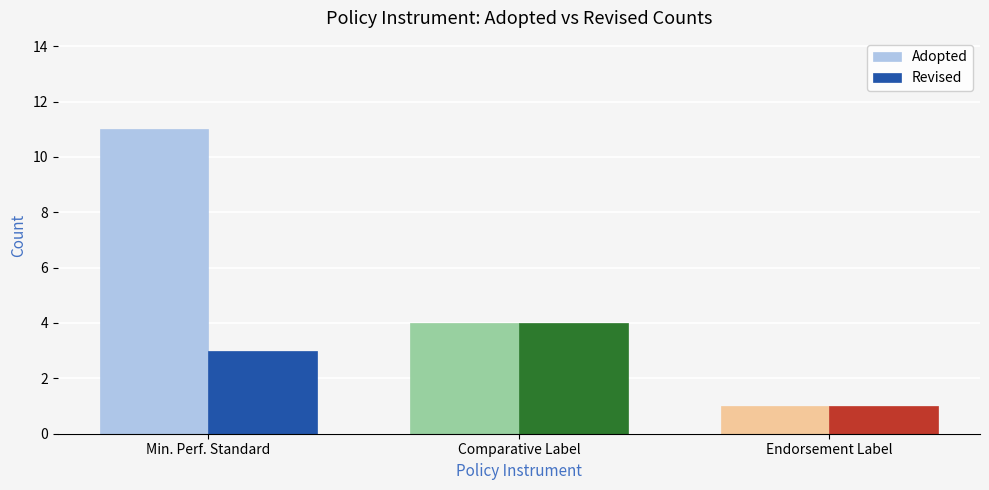

Which category has the highest value across all series?

Min. Perf. Standard